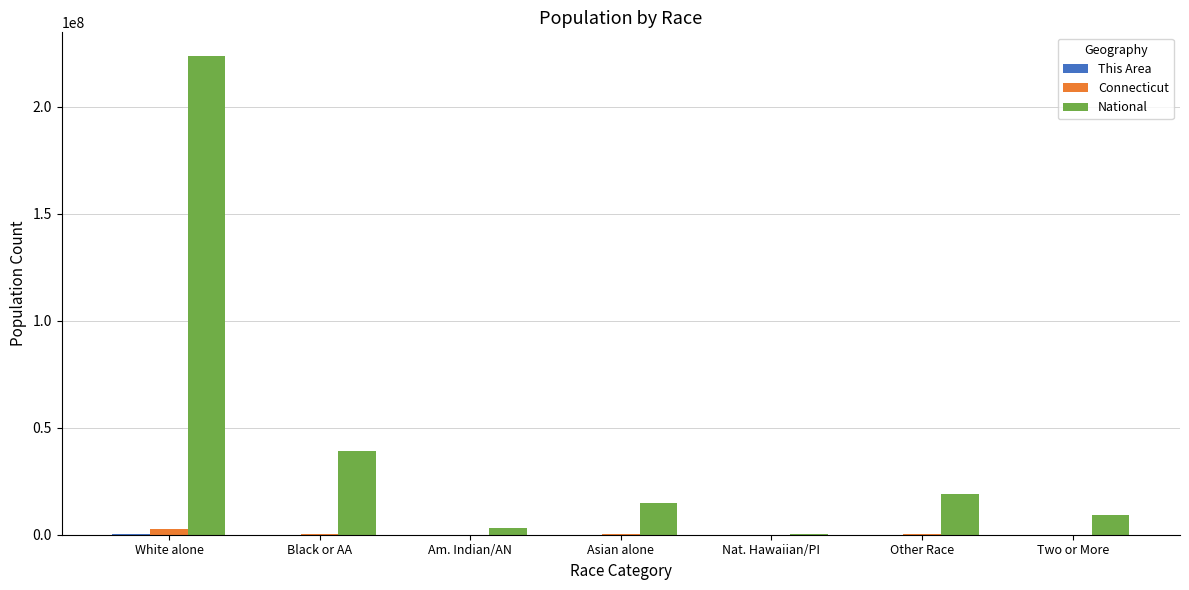

At which label does National reach its peak?

White alone